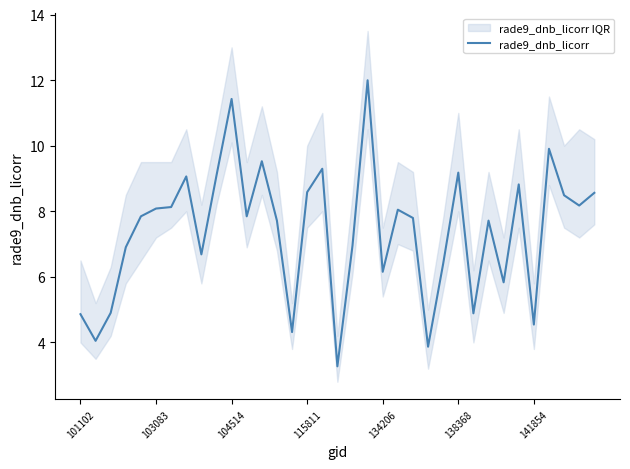

True or false: rade9_dnb_licorr has a value of 11.4 at 104514.

True